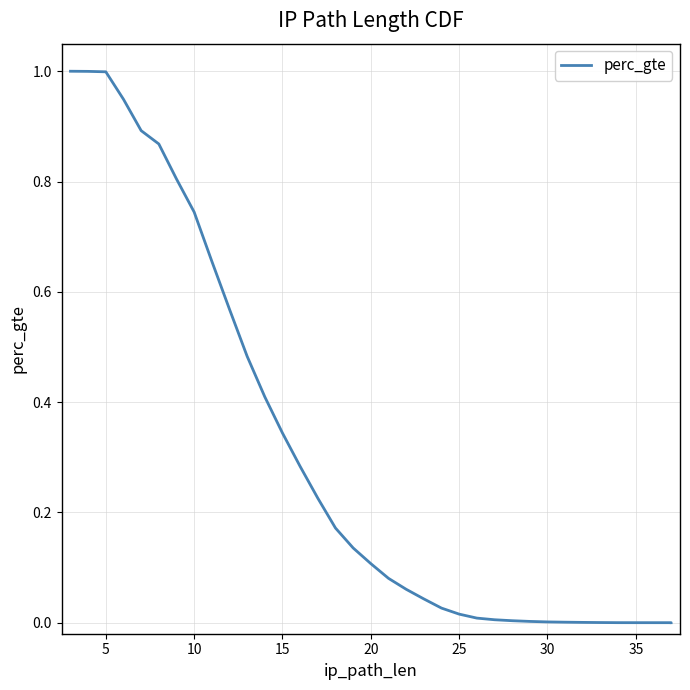

The value at 15 is 0.6. True or false?

False